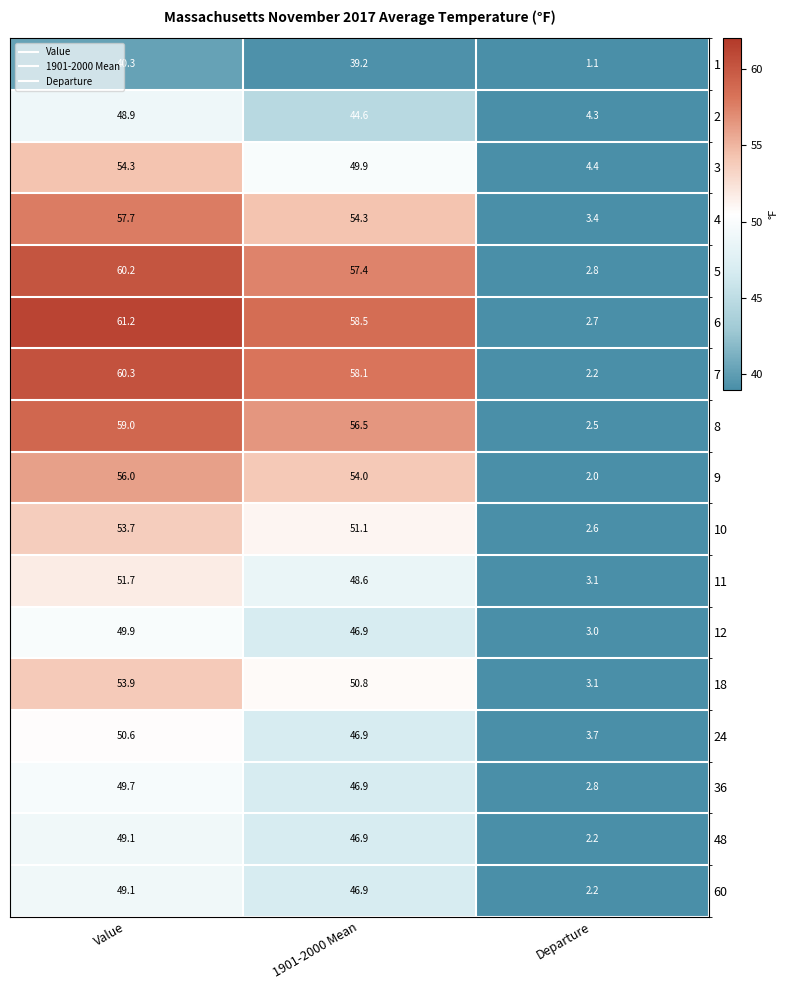

The value of 12 at Departure is 3.0. True or false?

True